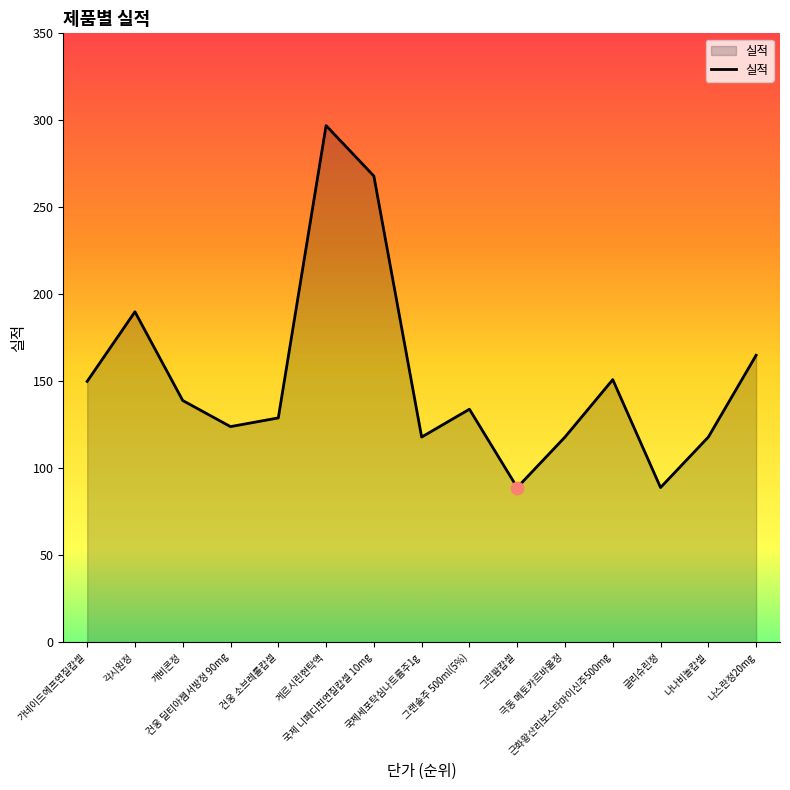

What is the change in value from 각시원정 to 글리슈린정?

-101